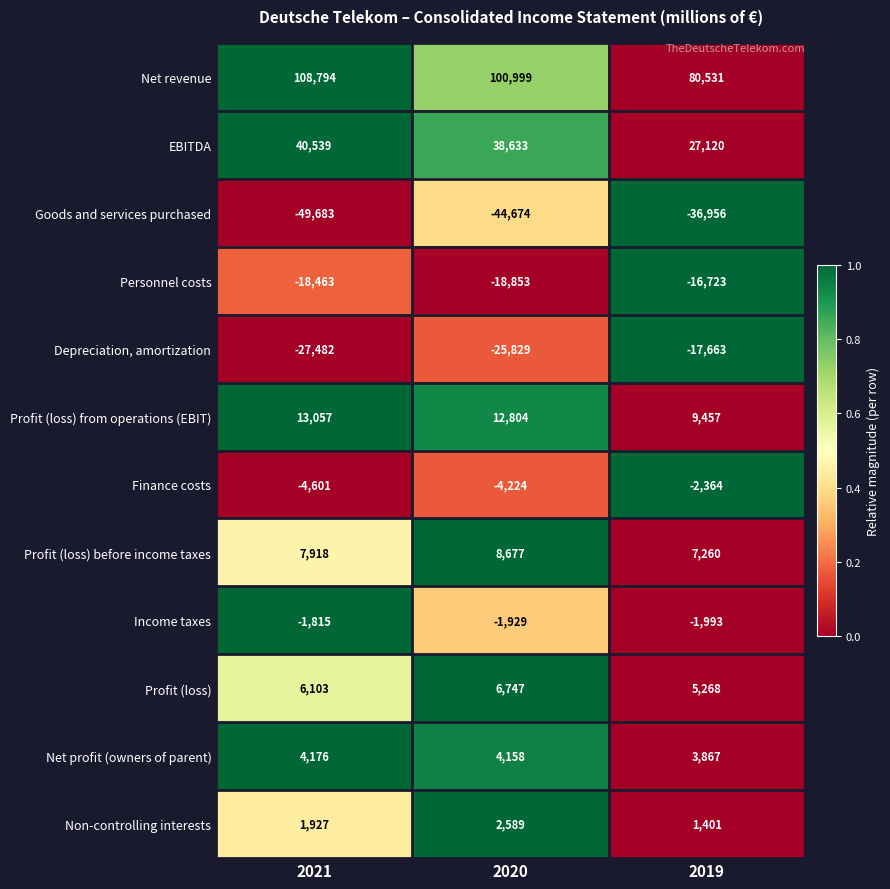

The value of Finance costs at 2020 is -7310. True or false?

False